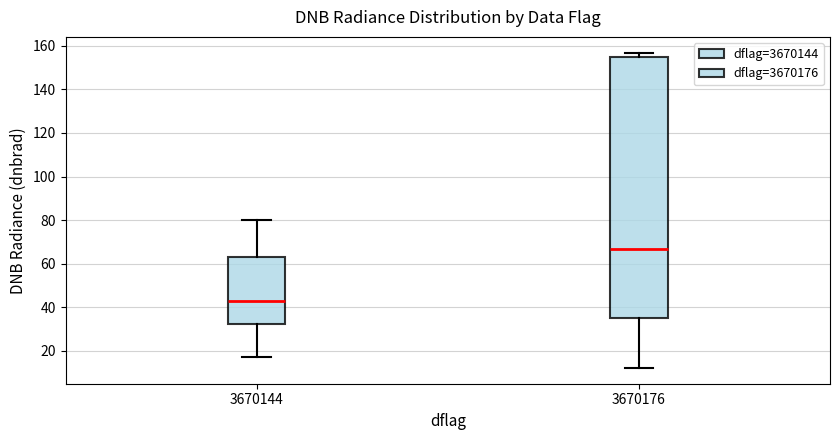

Where does the median line of the box at x = 3670144 sit on the y-axis? The values are not printed on the chart, so give them approximately, as read against the axis.

42